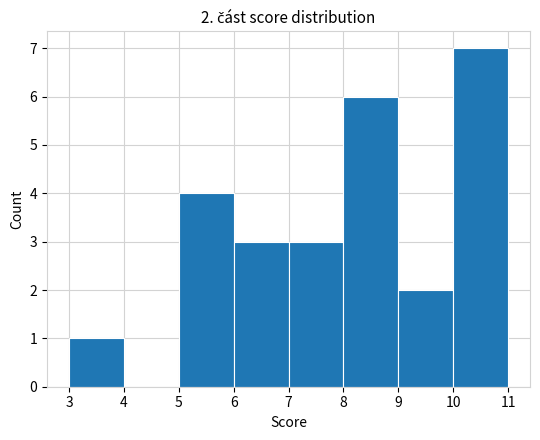

Over which range of the x-axis is the bar tallest?

10 to 11